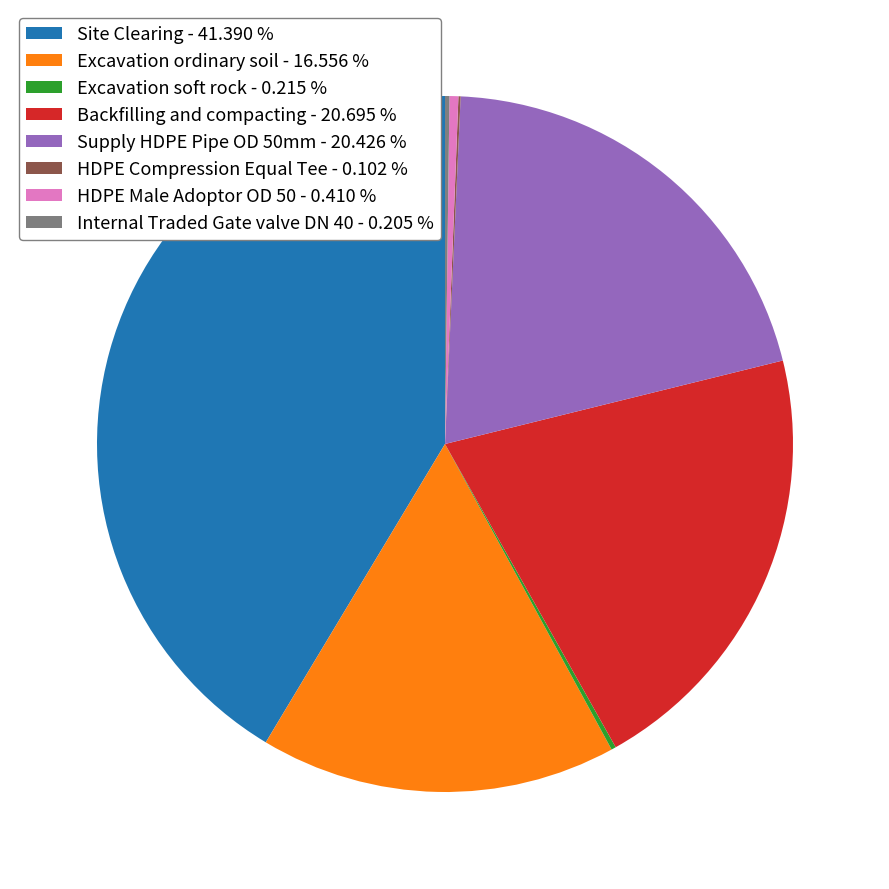

Is there a majority slice in this chart?

No